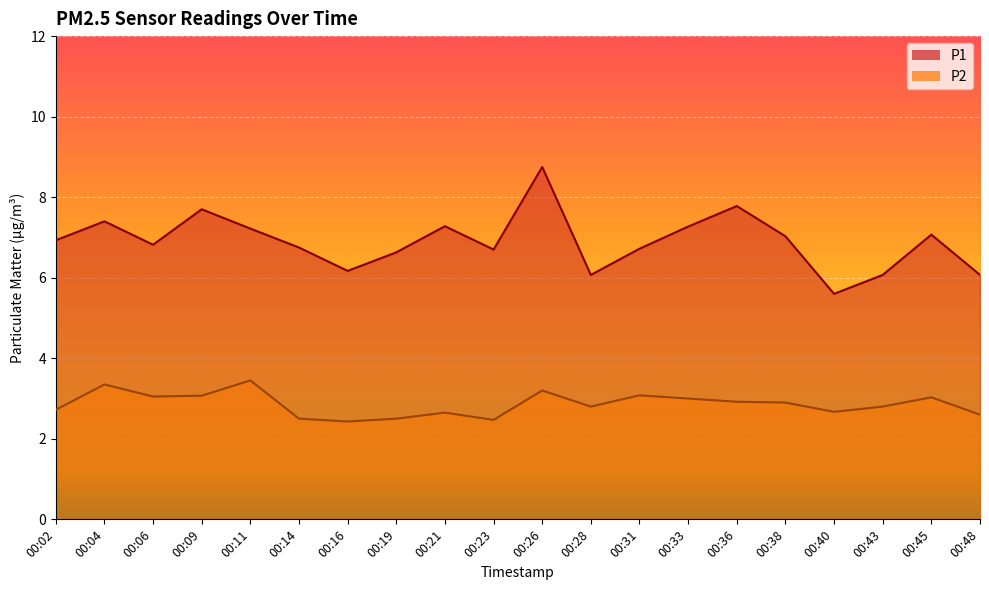

List the labels in order of P2 value, largest first.

00:11, 00:04, 00:26, 00:31, 00:09, 00:06, 00:45, 00:33, 00:36, 00:38, 00:28, 00:43, 00:02, 00:40, 00:21, 00:48, 00:14, 00:19, 00:23, 00:16